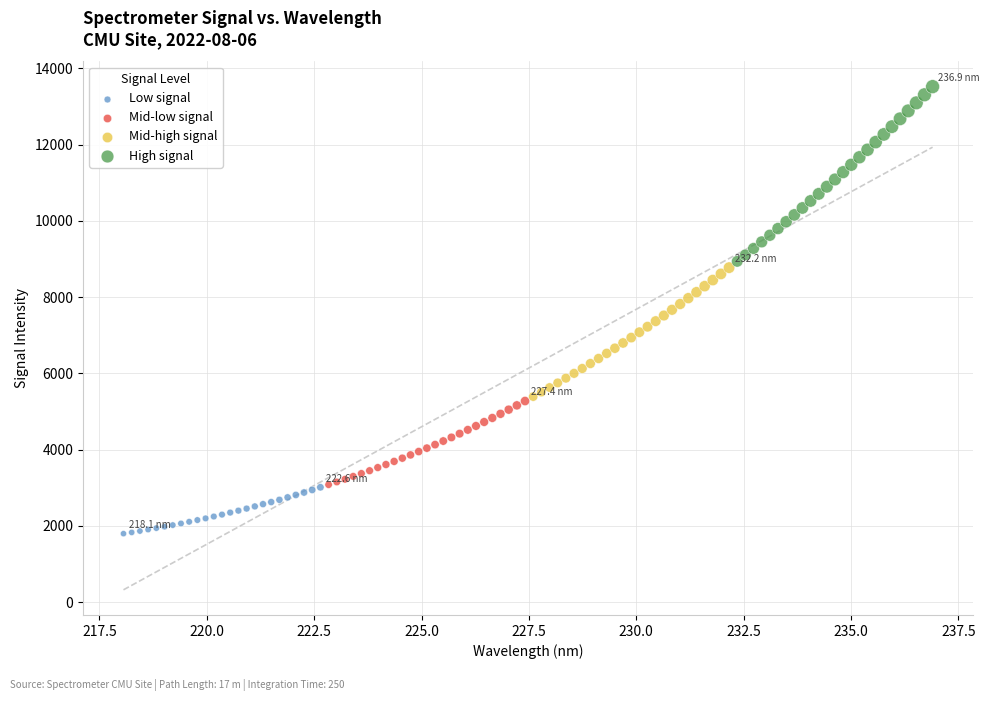

Which series has the widest spread of Y values?

High signal